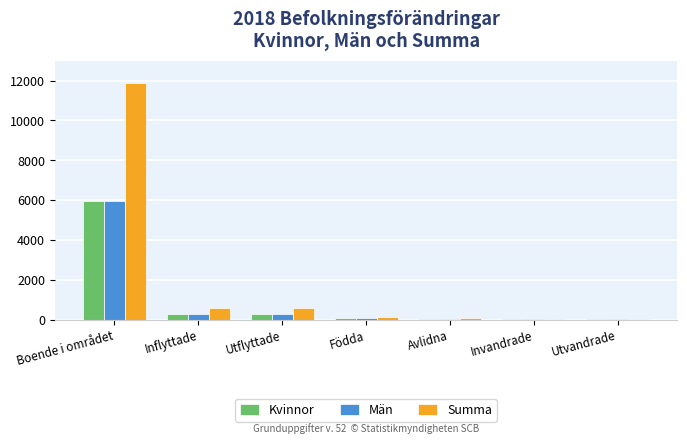

Are the bars horizontal?

No